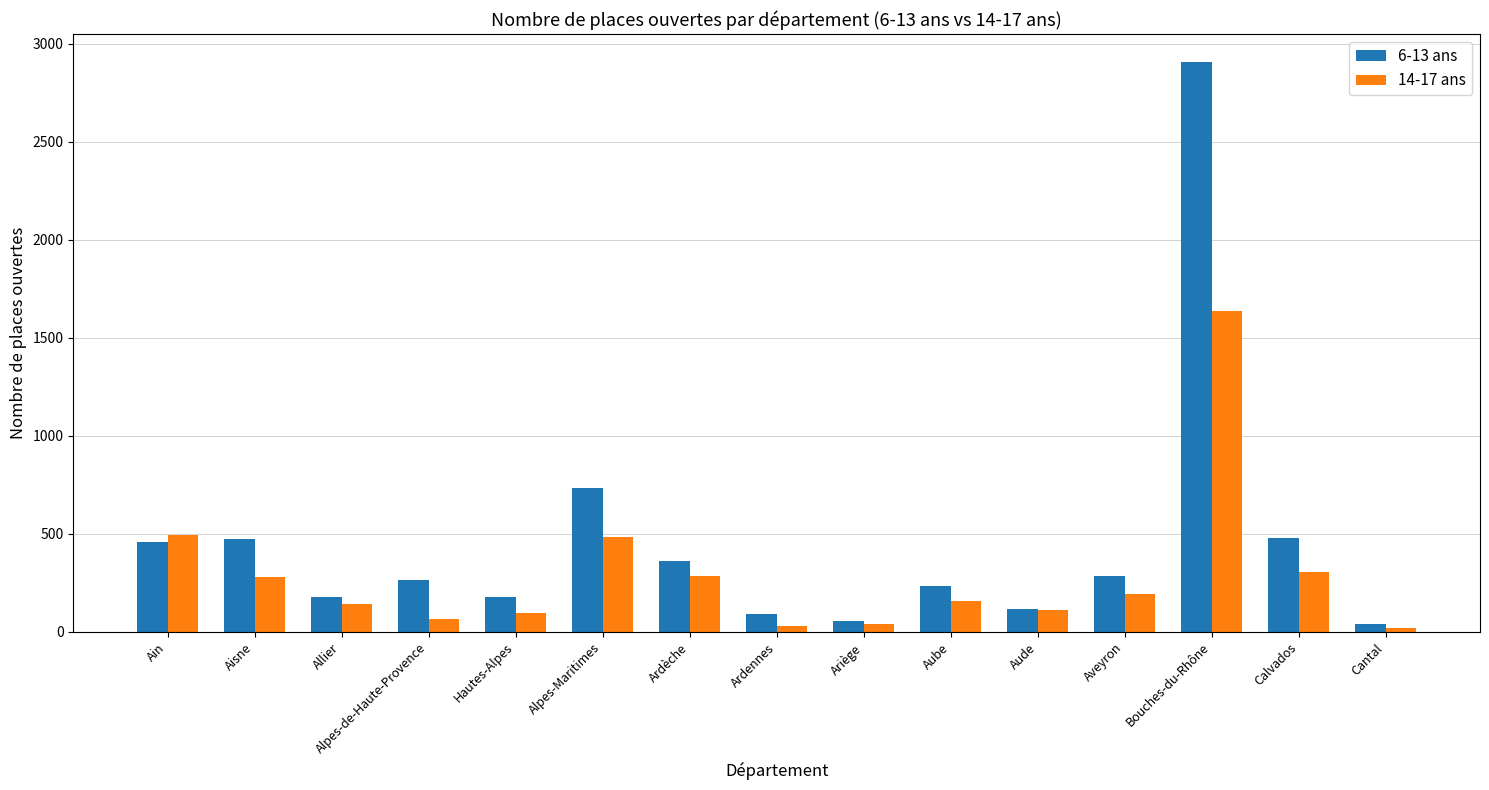

True or false: 6-13 ans has a value of 243 at Ardèche.

False